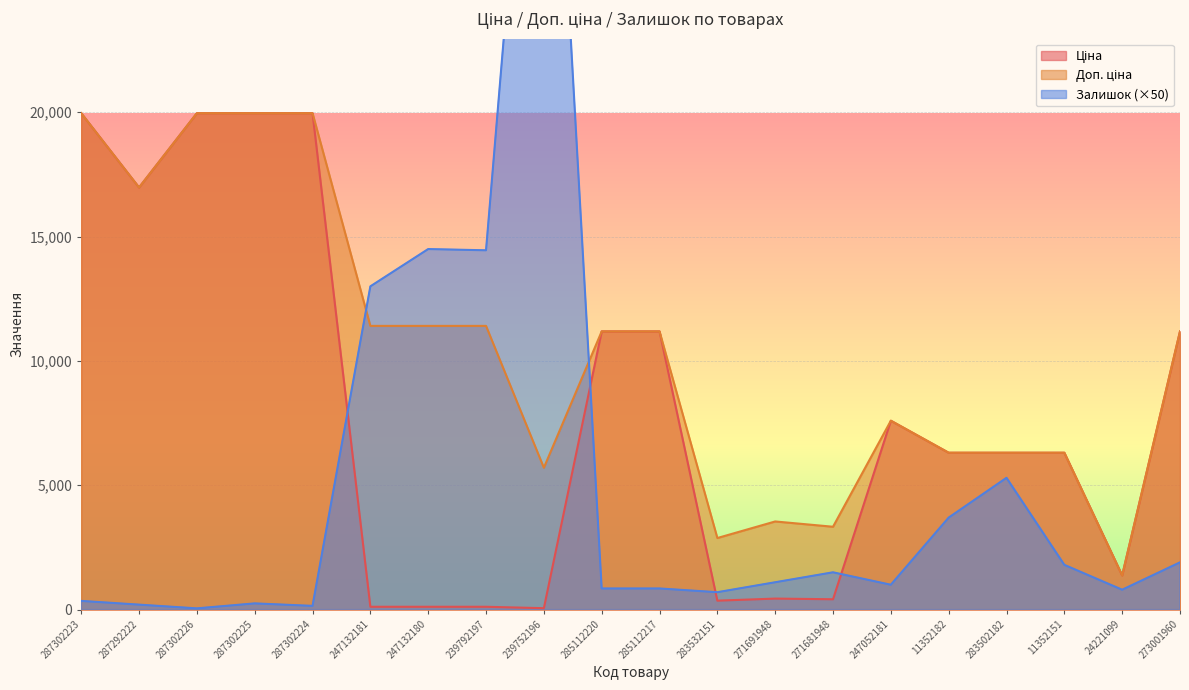

Count the number of data series in this chart.

3